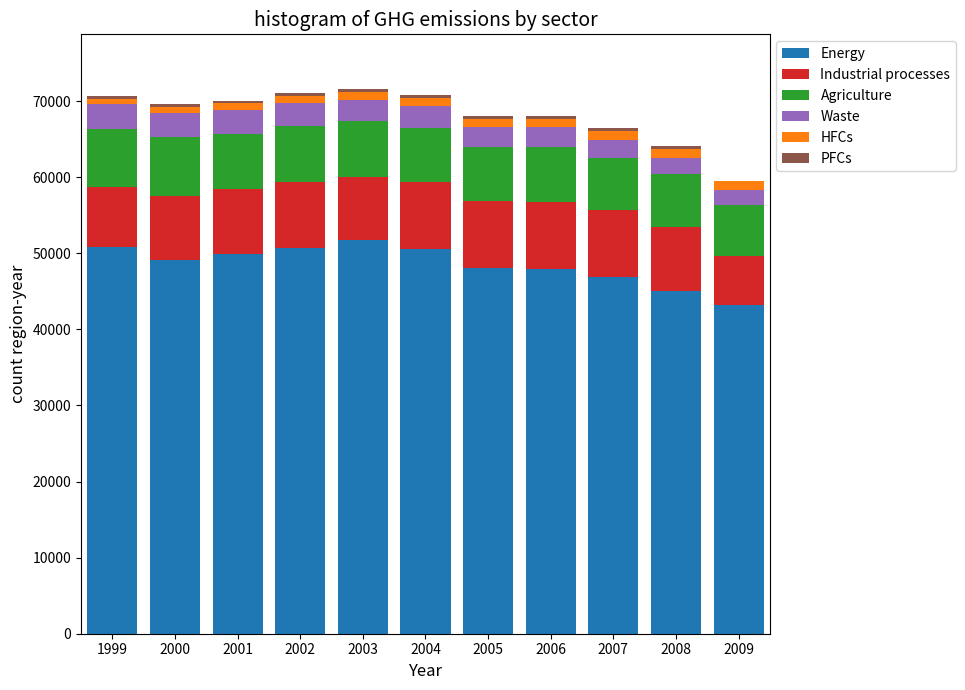

True or false: Energy has a value of 43232.8 at 2009.

True